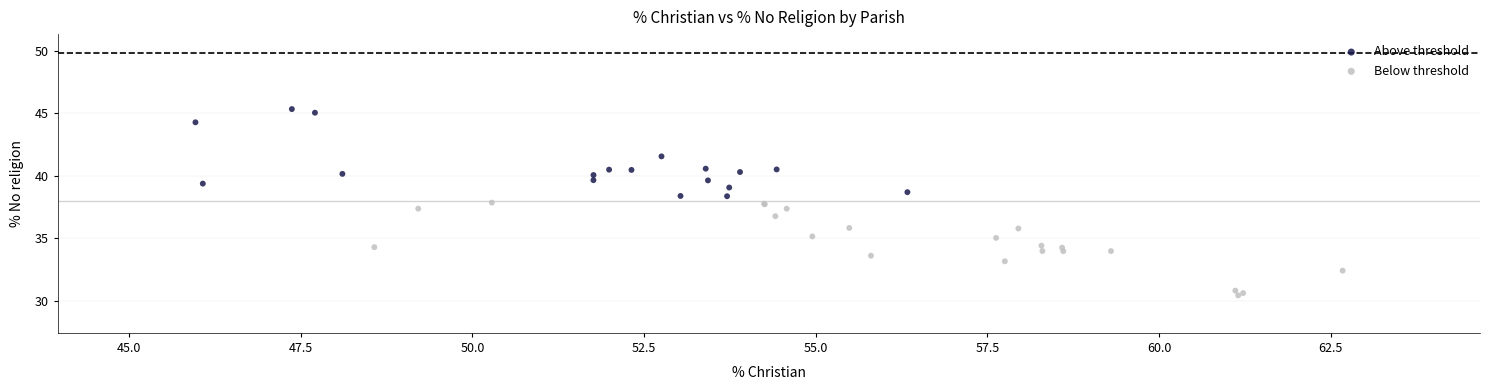

Which series reaches the maximum Y coordinate?

Above threshold